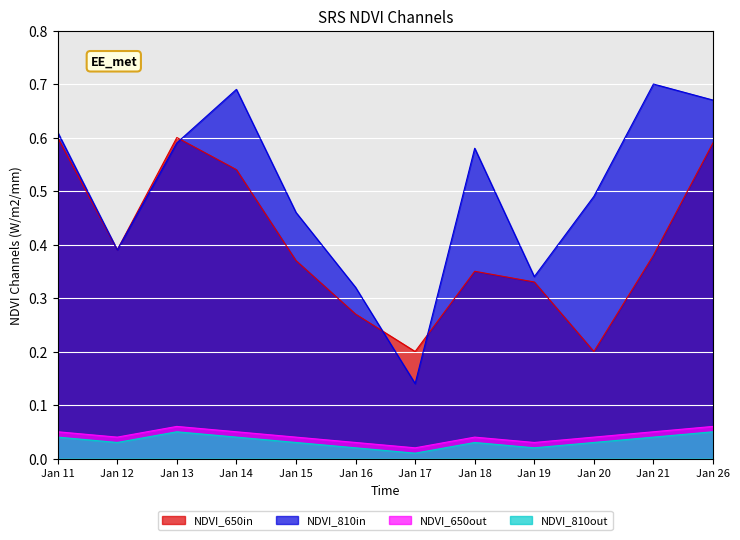

At which label is NDVI_810in closest to 0?

Jan 17